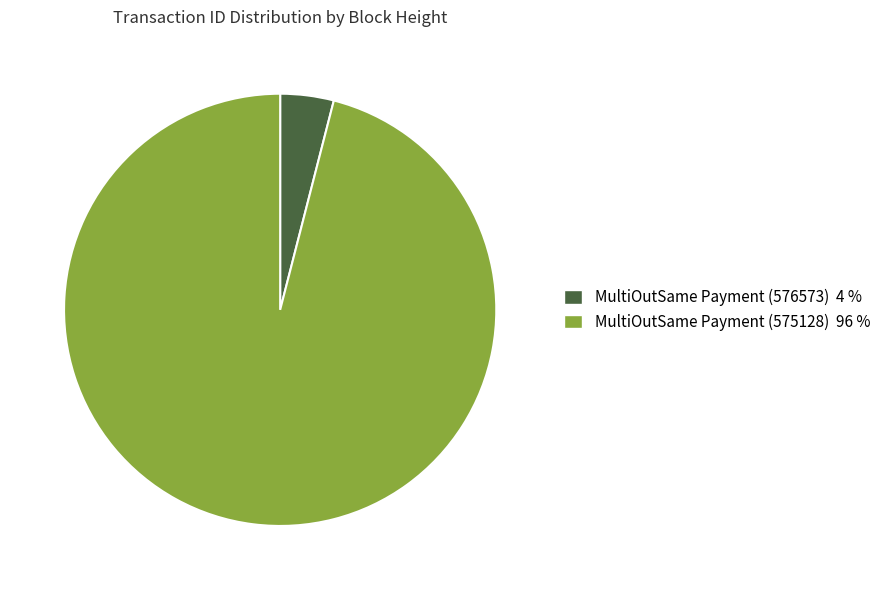

Is there any slice that represents more than half of the pie?

Yes